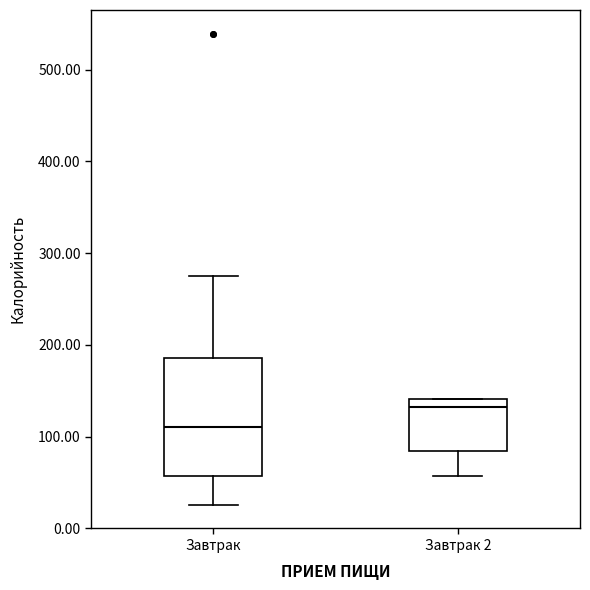

Comparing the boxes themselves (not the whiskers), which one is the tallest?

Завтрак